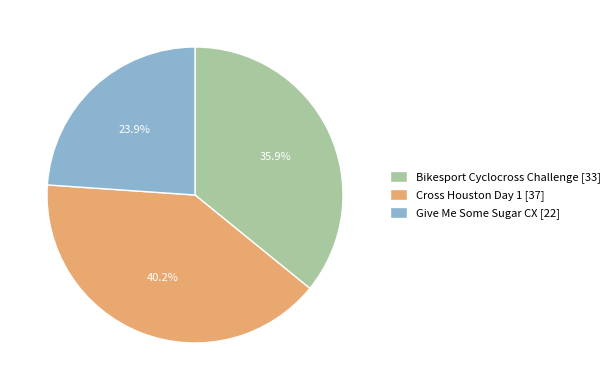

Count the number of slices in the pie.

3